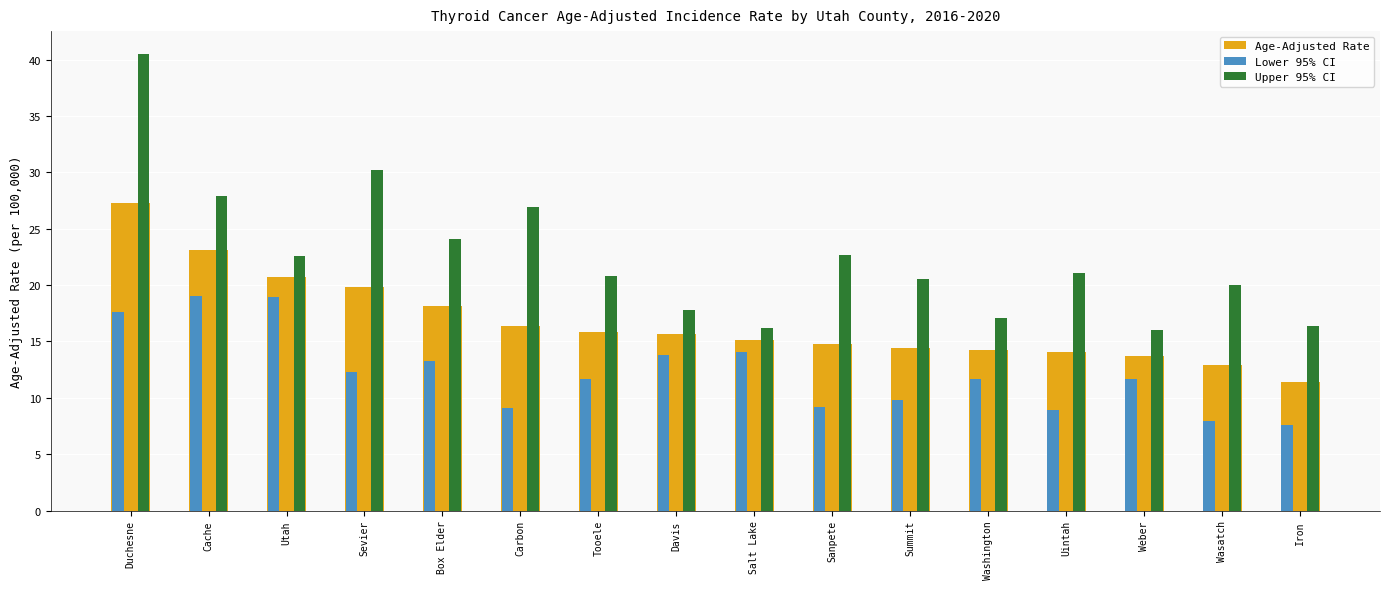

At which category is the sum across all series the highest?

Duchesne